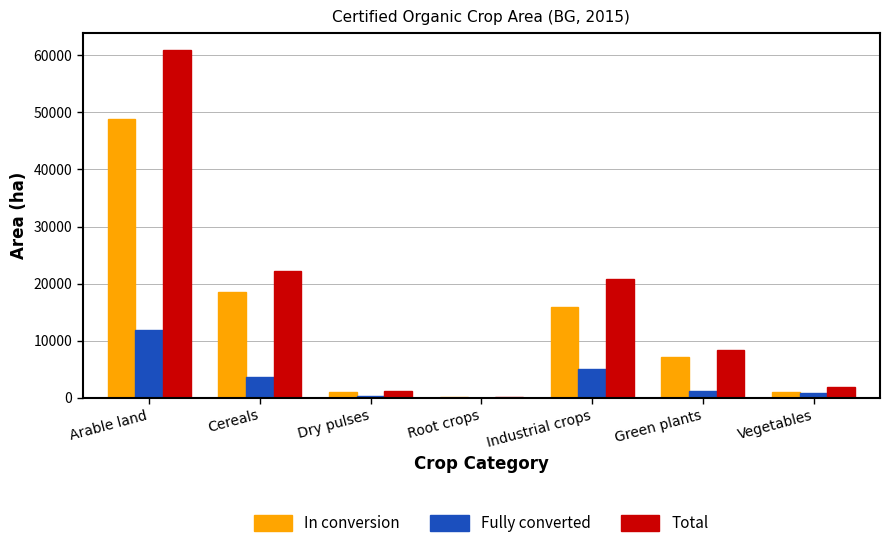

How many groups of bars are there?

7